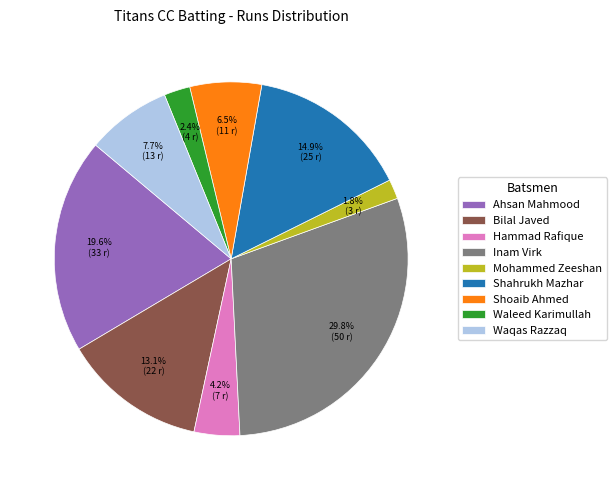

What percentage is NOT represented by Hammad Rafique?

95.8%